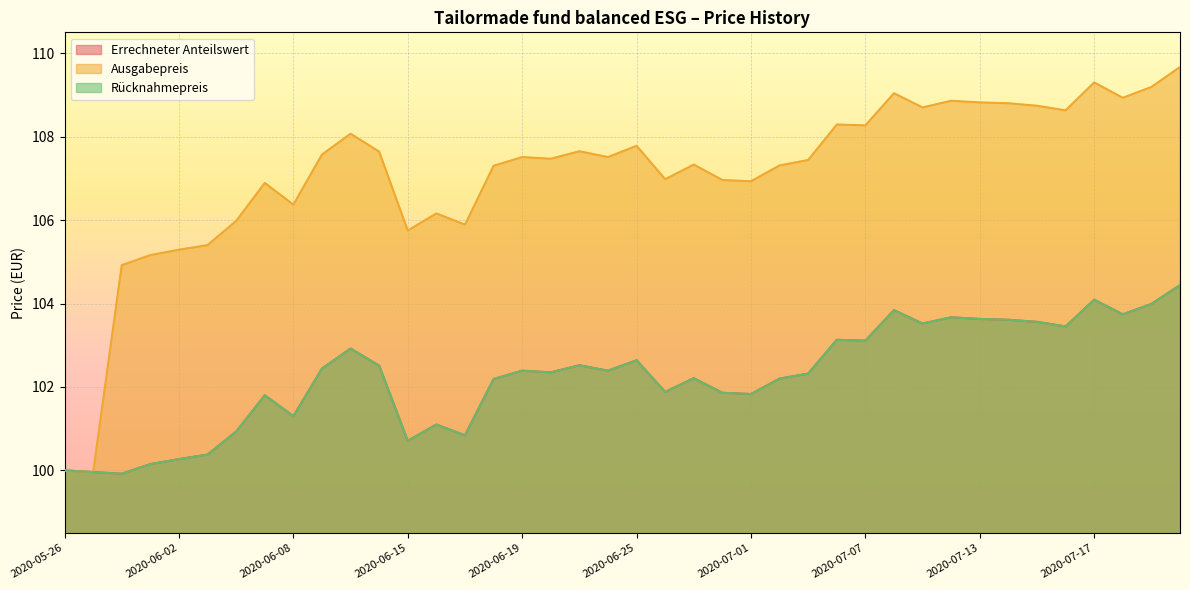

Does the chart display data point markers on the line(s)?

No